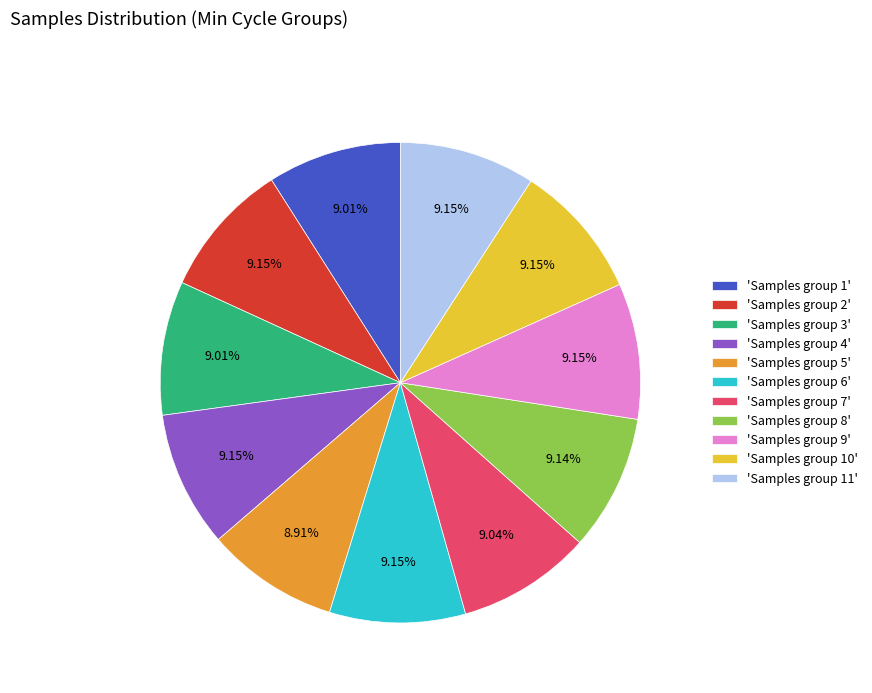

What is the ratio of the value at 'Samples group 5' to the value at 'Samples group 9'?

1.0